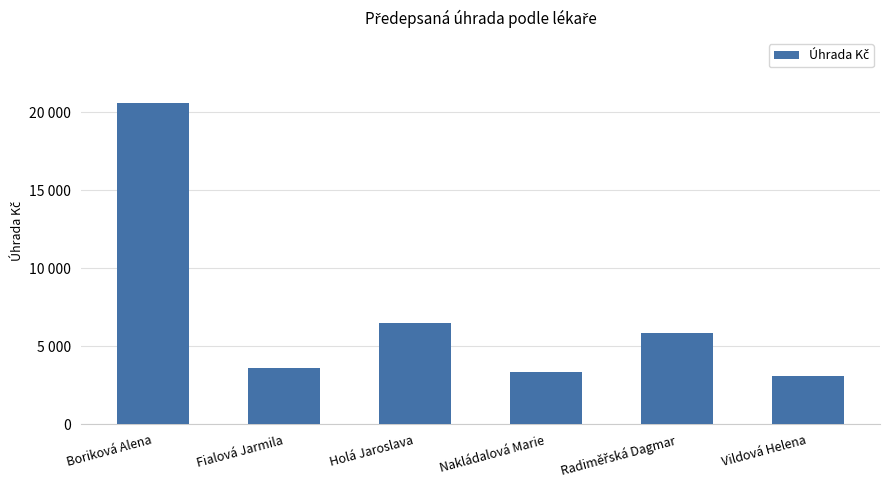

Reading right to left, transcribe all the data shown in this chart.

3072.5	5872.6	3337.5	6500.2	3613.1	20608.5